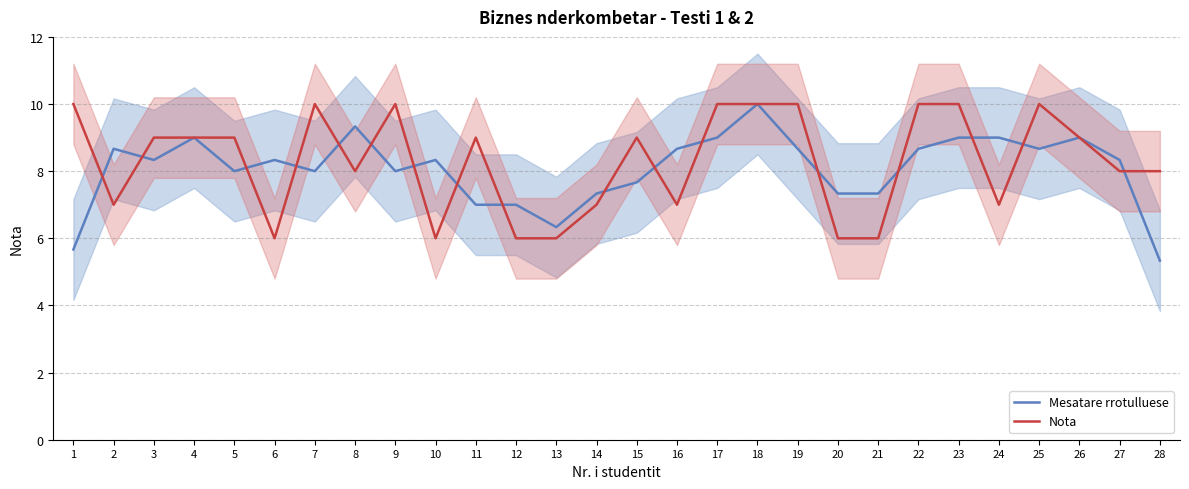

At 26, list the series in order from largest to smallest.

Mesatare rrotulluese, Nota